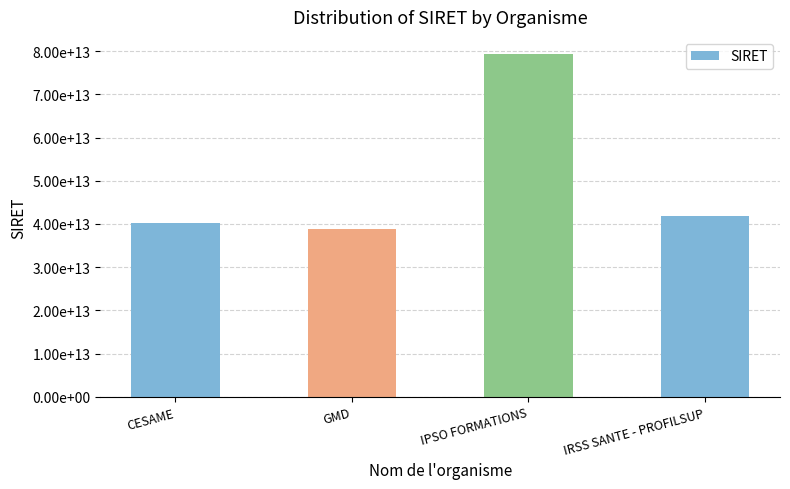

Where does the data first go above 41851515100086?

IPSO FORMATIONS